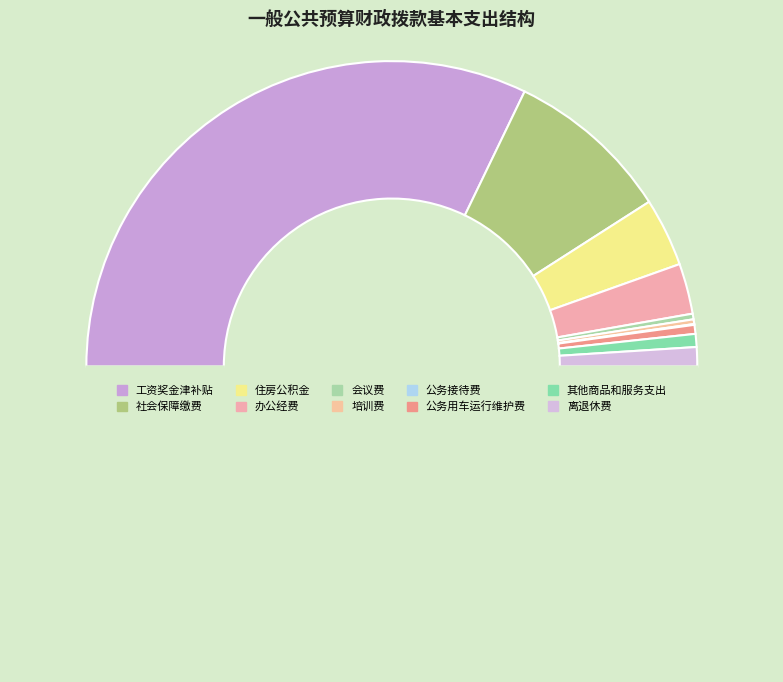

Count the number of slices in the pie.

10